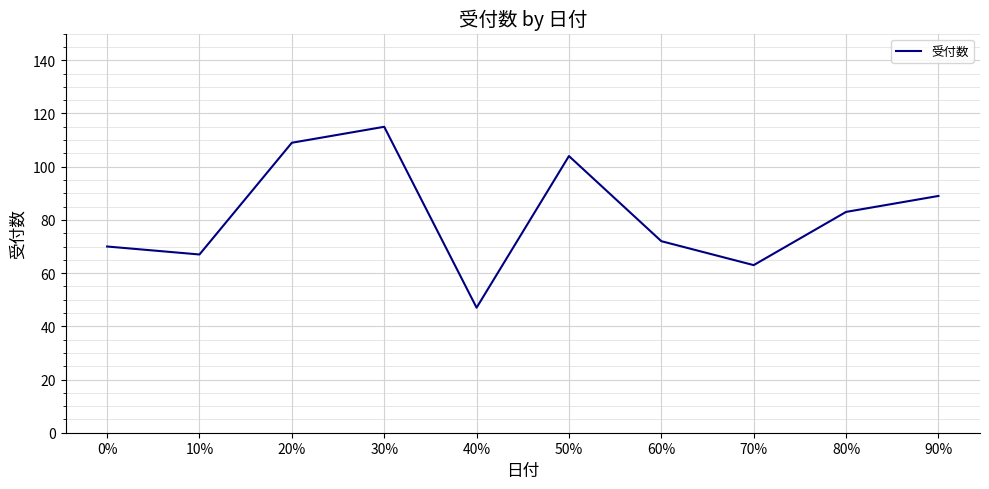

Where does the data first go above 83?

20%